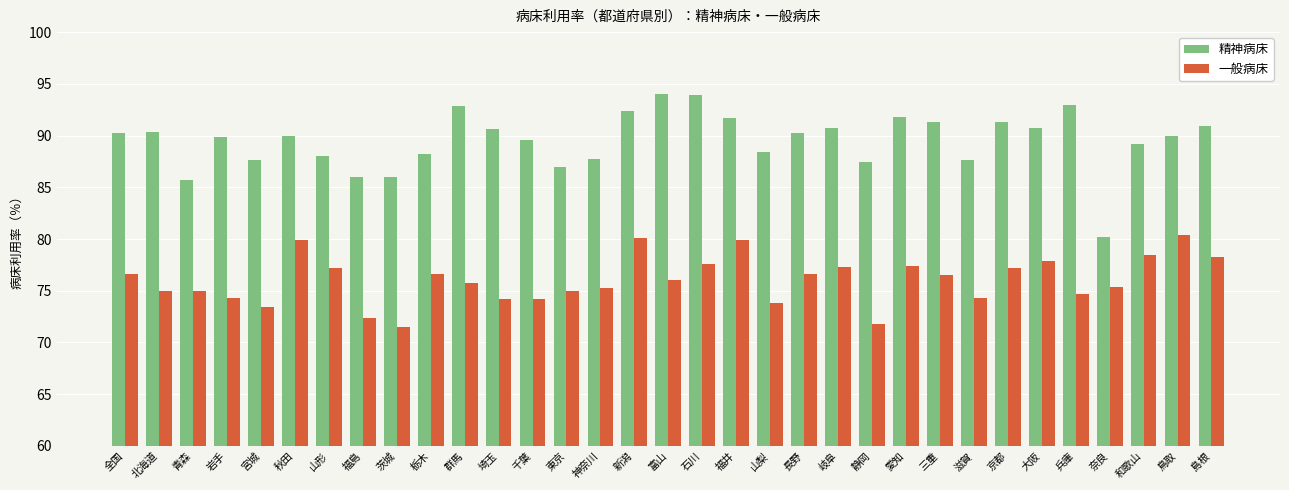

How many bars are there in total?

66